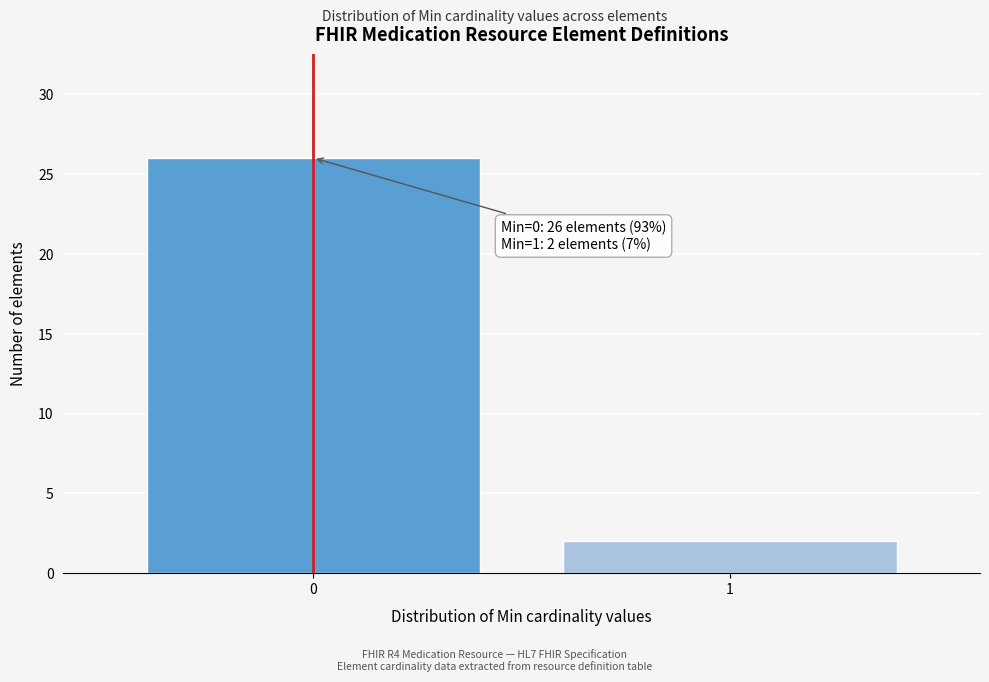

Reading right to left, list all the values displayed in this chart.

2	26